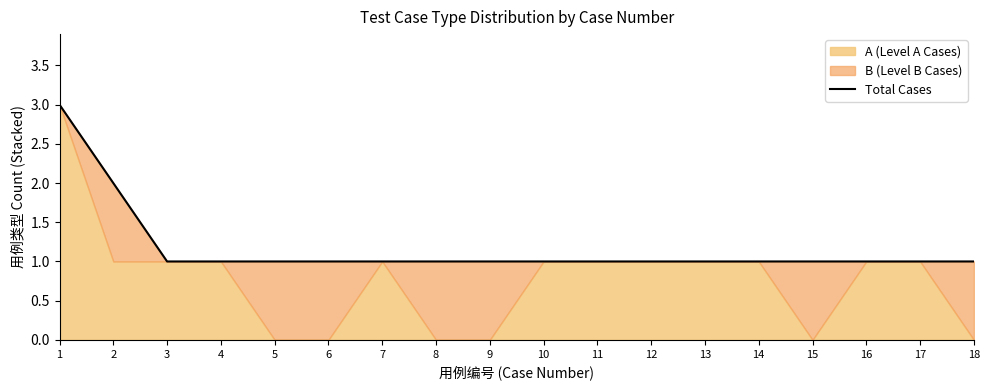

True or false: the data has more than 1 interior local peaks.

False